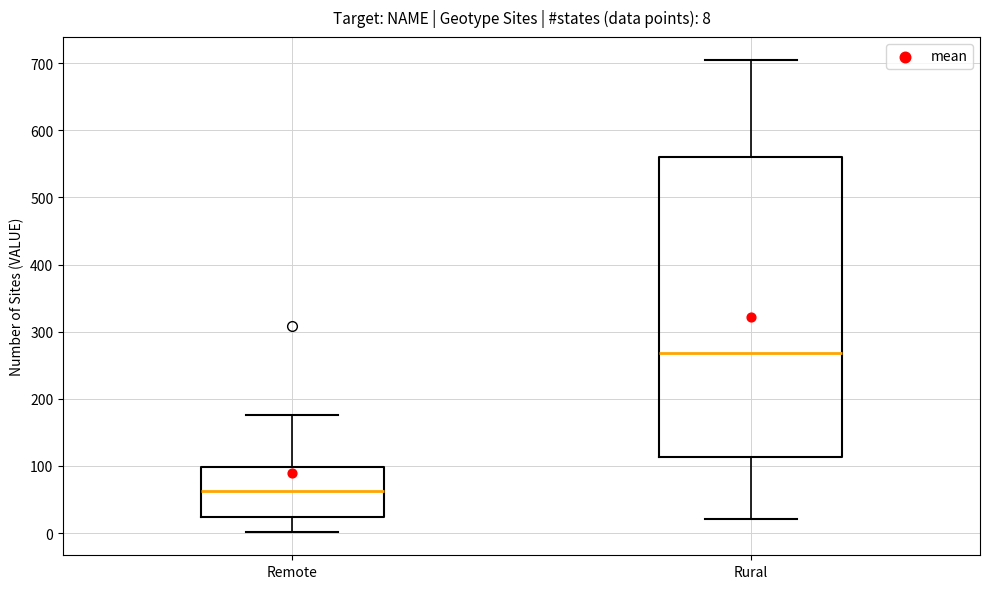

Which box has the lowest median line?

Remote